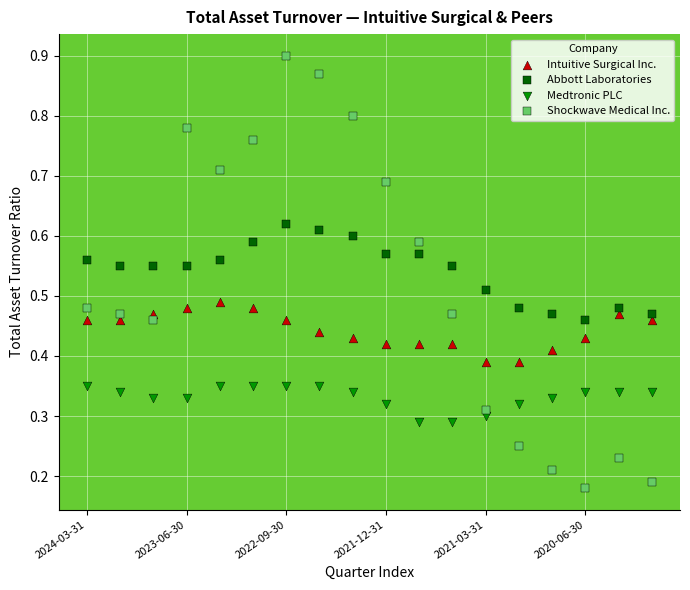

Which series has the widest spread of Y values?

Shockwave Medical Inc.